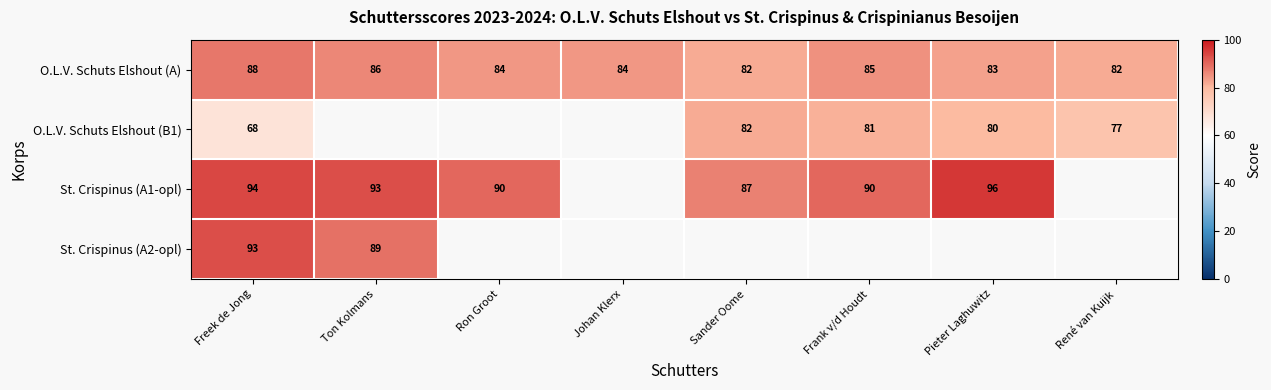

The value of O.L.V. Schuts Elshout (B1) at Frank v/d Houdt is 81. True or false?

True